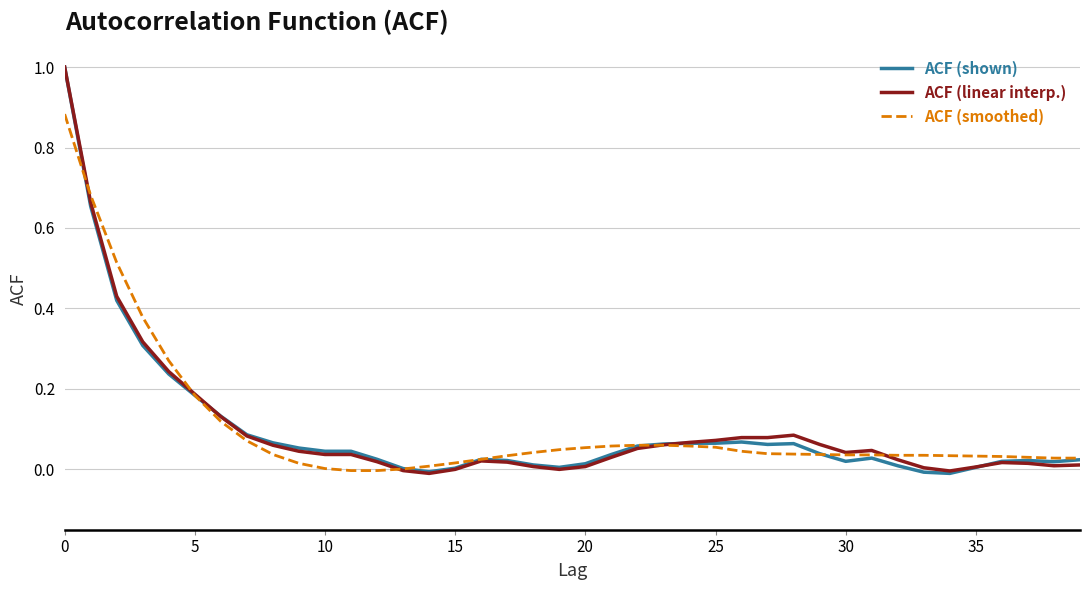

What is the maximum value for ACF (linear interp.)?

1.0